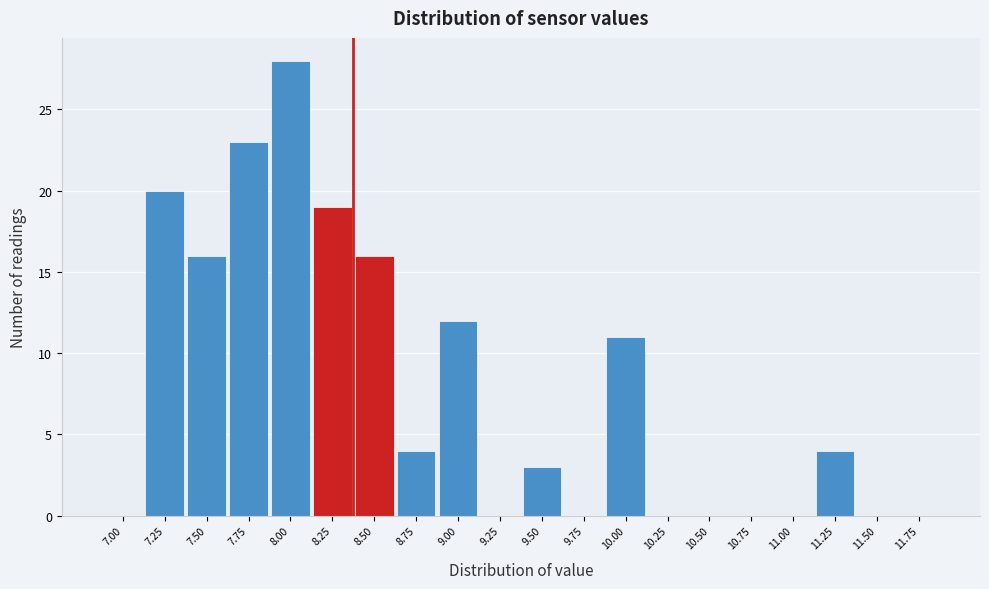

Reading left to right, transcribe all the data shown in this chart.

7.00=0	7.25=20	7.50=16	7.75=23	8.00=28	8.25=19	8.50=16	8.75=4	9.00=12	9.25=0	9.50=3	9.75=0	10.00=11	10.25=0	10.50=0	10.75=0	11.00=0	11.25=4	11.50=0	11.75=0